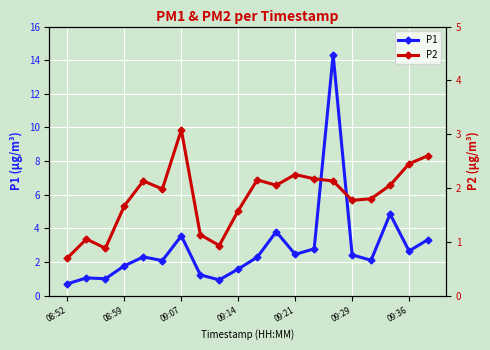

Which series has the largest range (max minus min)?

P1